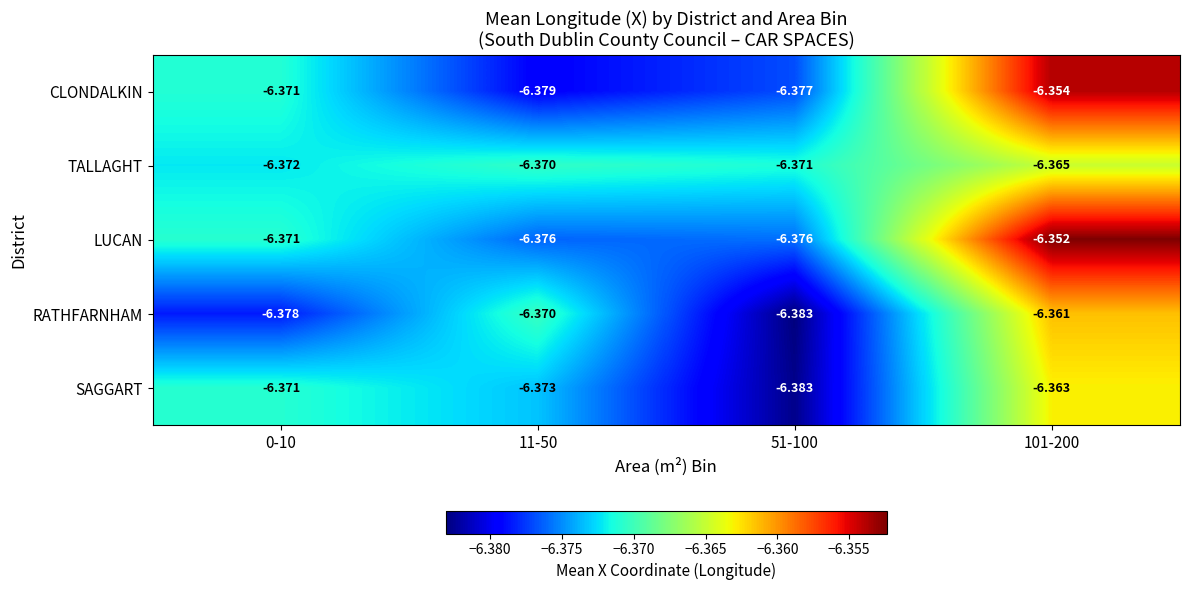

At which category is the sum across all series the highest?

101-200